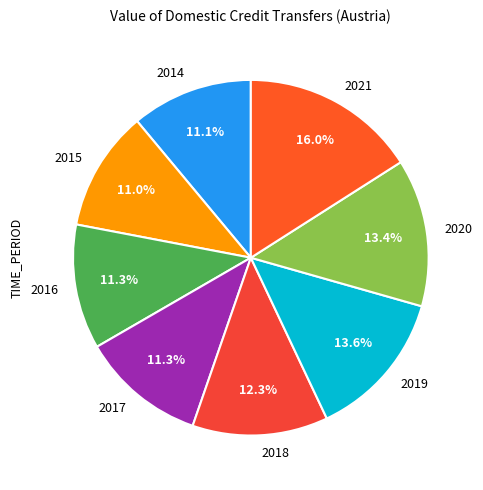

Which category has the biggest portion of the pie?

2021